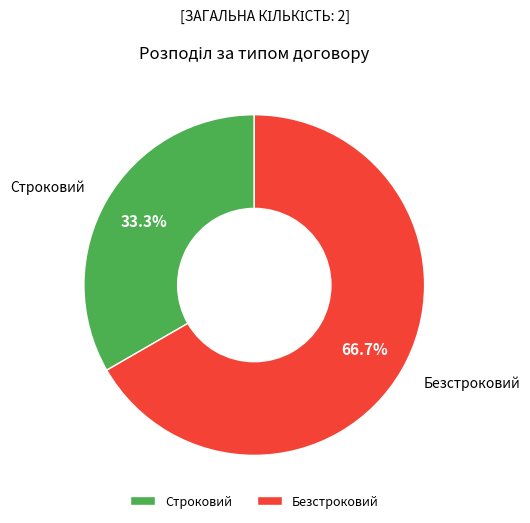

Approximately how many times larger is the value at Безстроковий compared to Строковий?

2.0